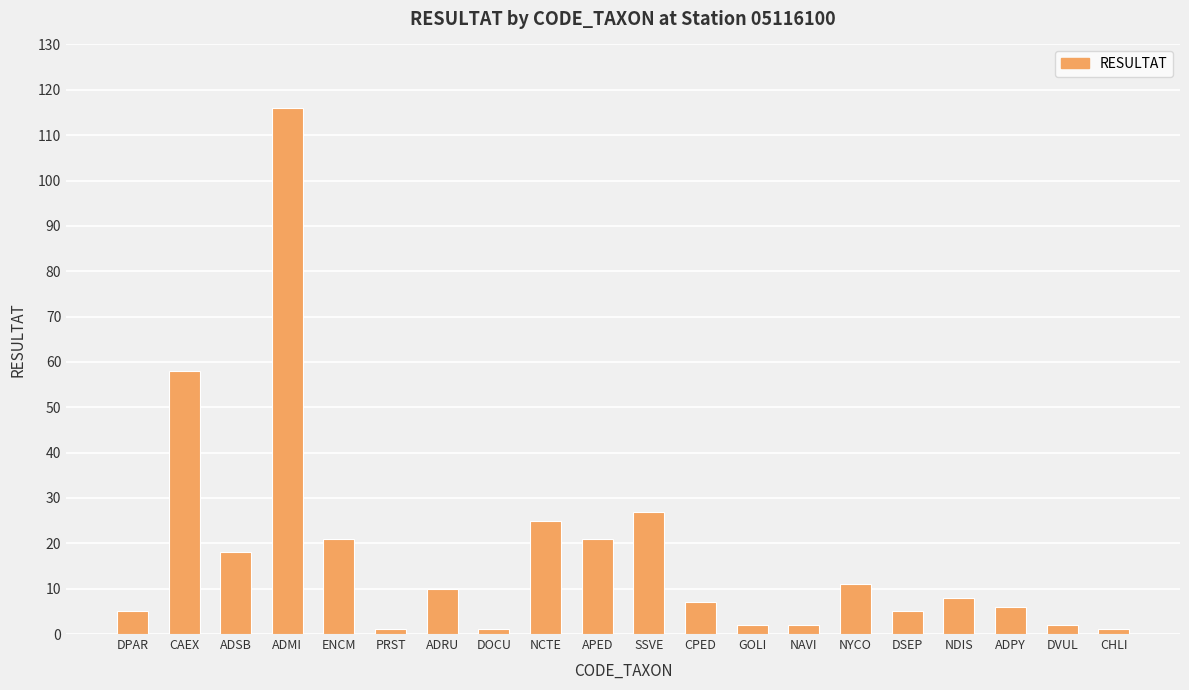

What is the label of the 18th bar from the left?

ADPY